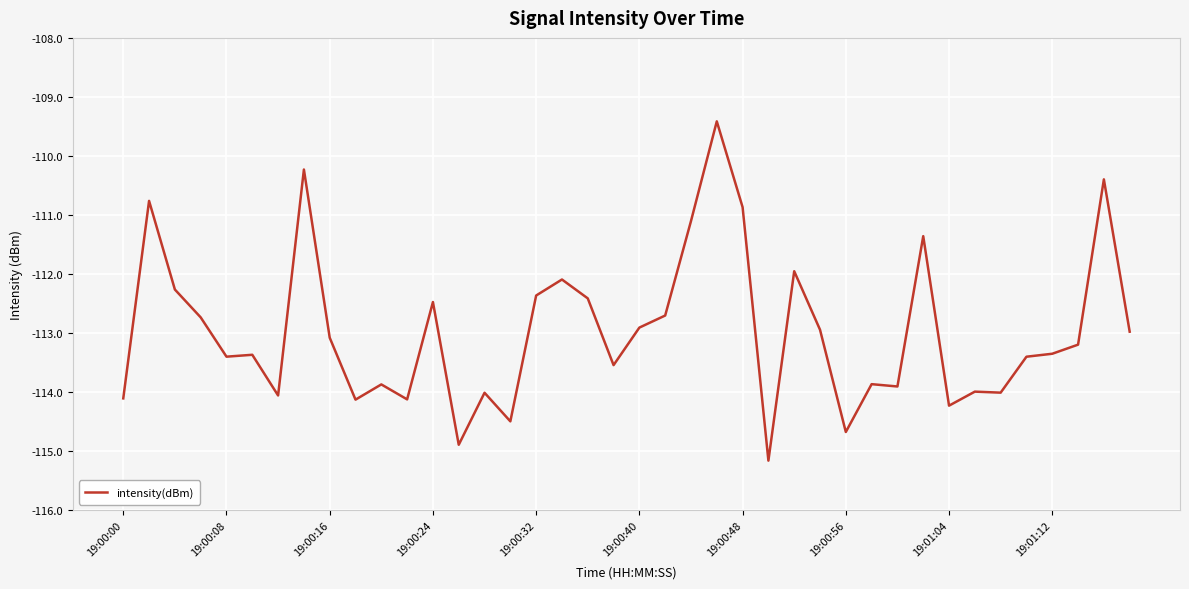

What is the difference between the maximum and minimum values?

5.7